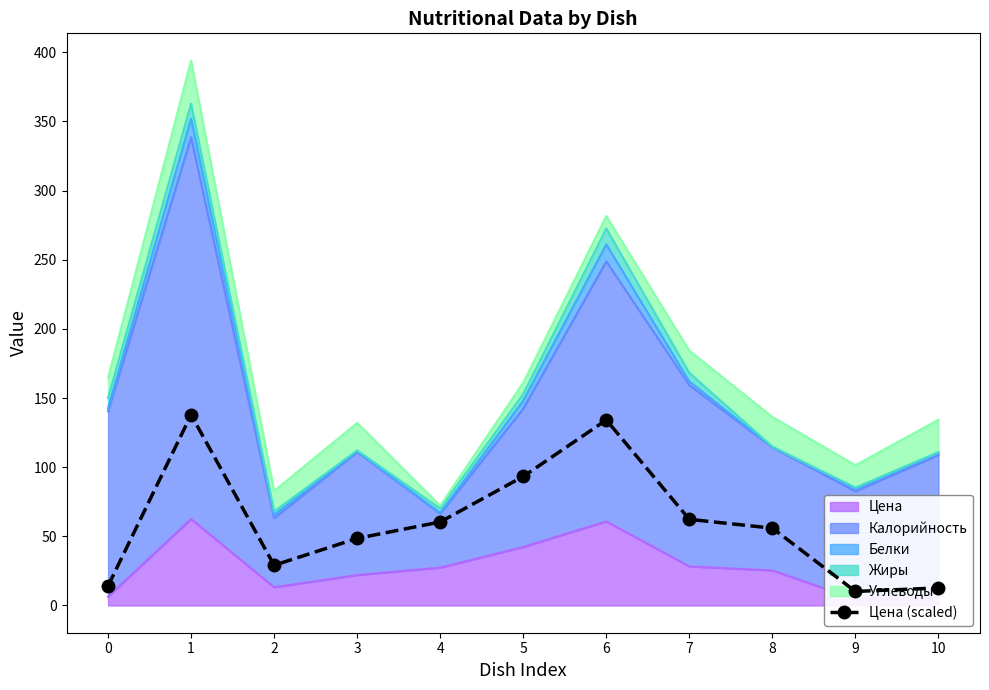

At which category does the data reach its first local peak?

1